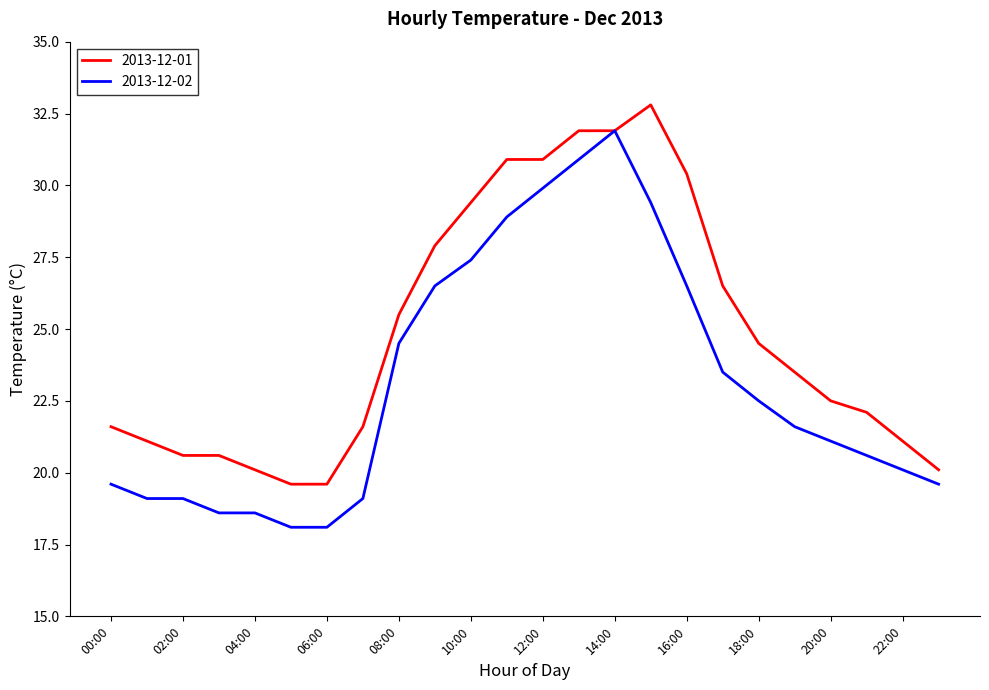

Reading right to left, list all the values displayed in this chart.

2013-12-01: 20.1	21.1	22.1	22.5	23.5	24.5	26.5	30.4	32.8	31.9	31.9	30.9	30.9	29.4	27.9	25.5	21.6	19.6	19.6	20.1	20.6	20.6	21.1	21.6
2013-12-02: 19.6	20.1	20.6	21.1	21.6	22.5	23.5	26.5	29.4	31.9	30.9	29.9	28.9	27.4	26.5	24.5	19.1	18.1	18.1	18.6	18.6	19.1	19.1	19.6